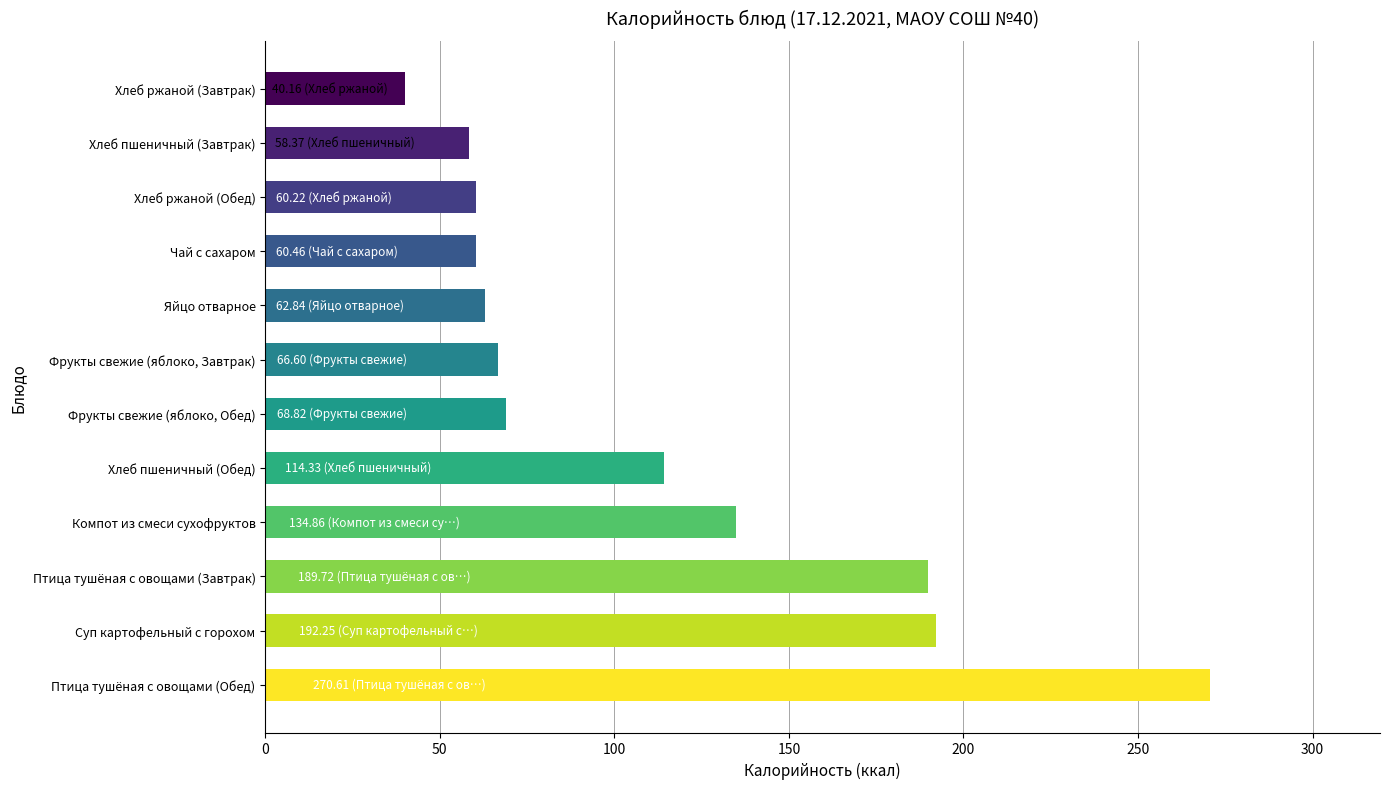

What is the change in value from Птица тушёная с овощами (Обед) to Фрукты свежие (яблоко, Обед)?

-201.8